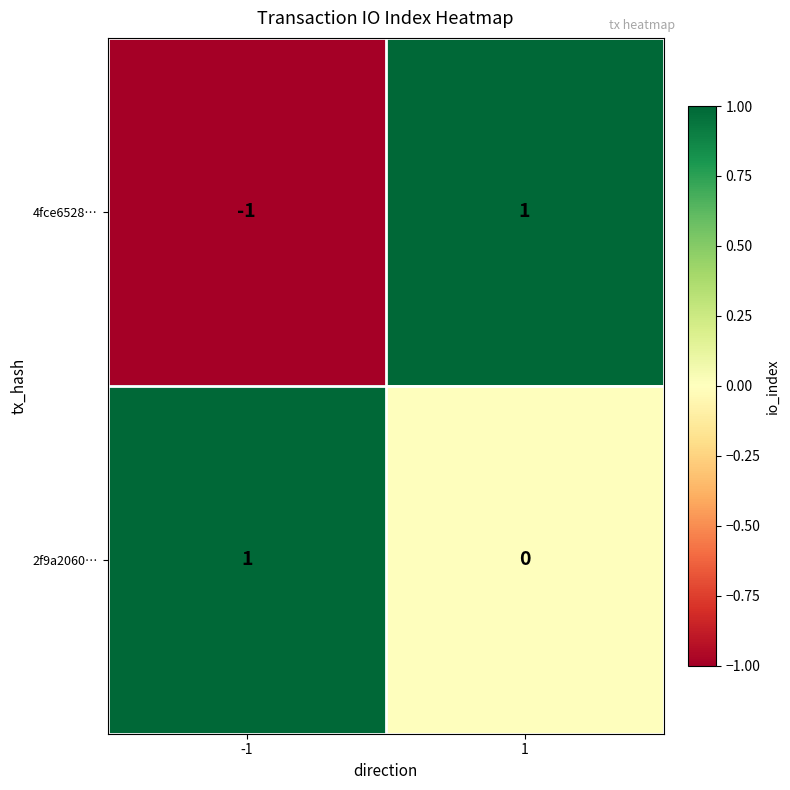

True or false: 4fce6528… has a value of -1 at -1.

True